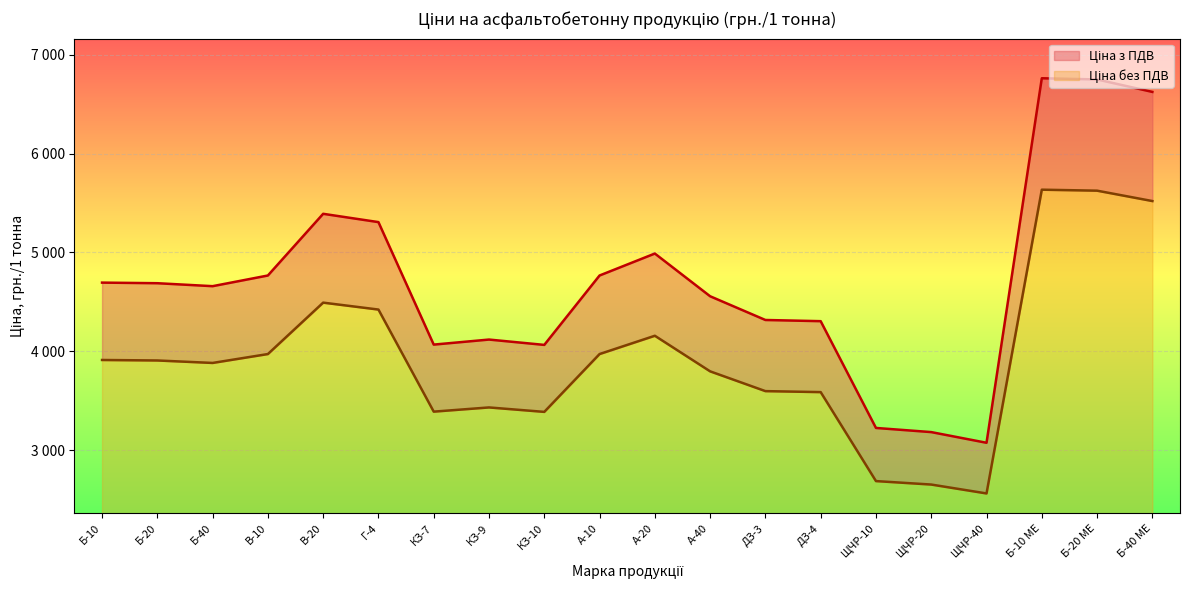

Does the chart display data point markers on the line(s)?

No